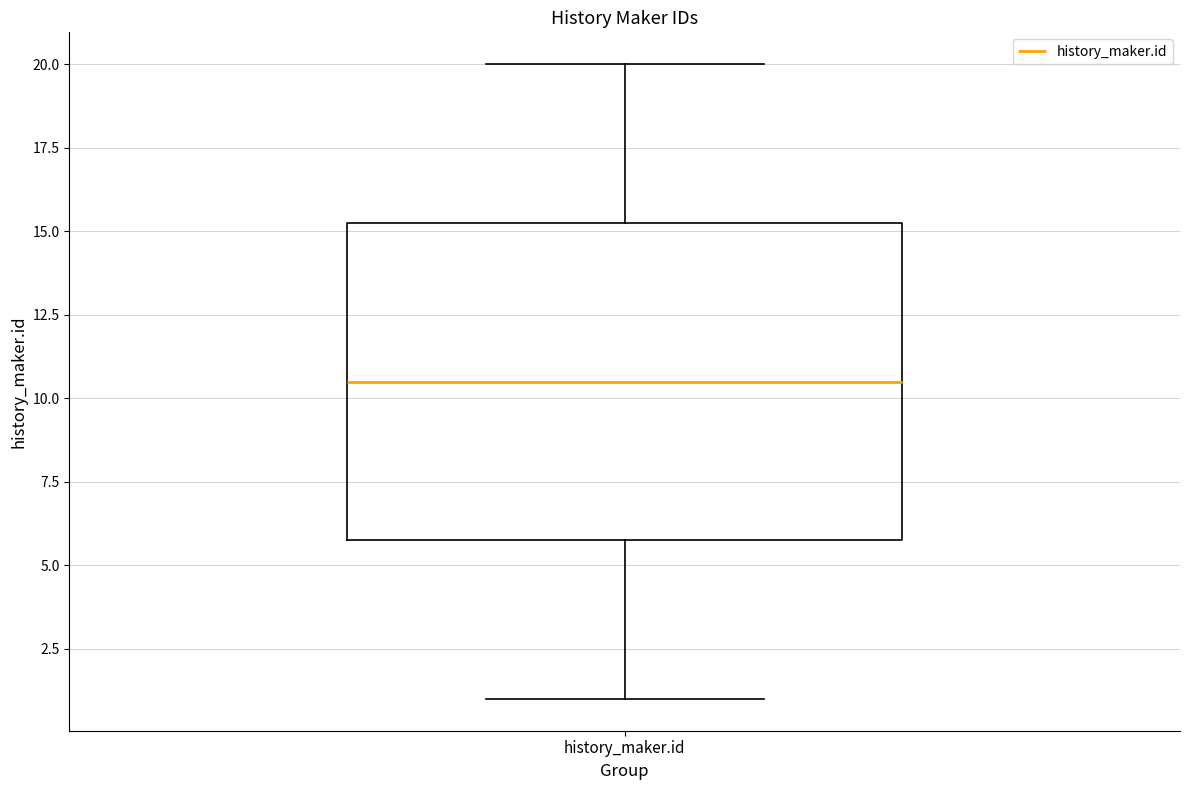

Where does the upper whisker of the box for history_maker.id end on the y-axis? The values are not printed on the chart, so give them approximately, as read against the axis.

20.0